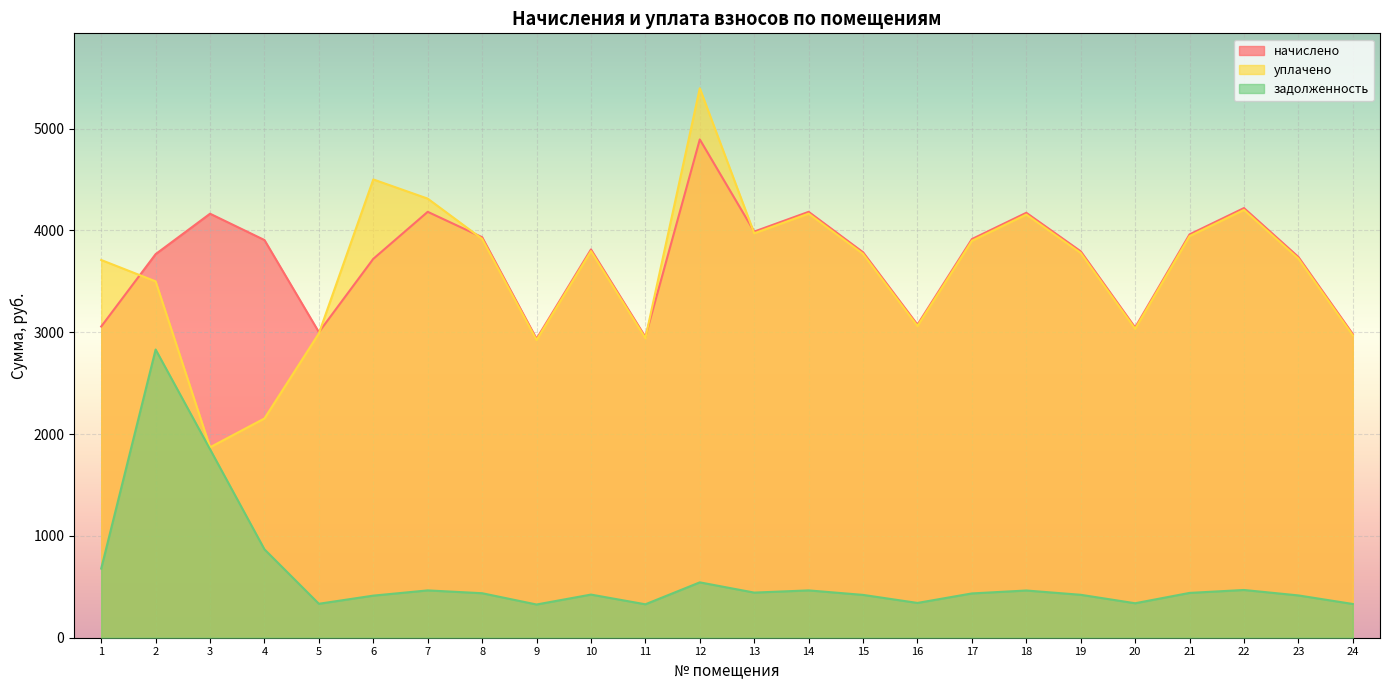

In задолженность, how many points are higher than both neighbors (excluding endpoints)?

7